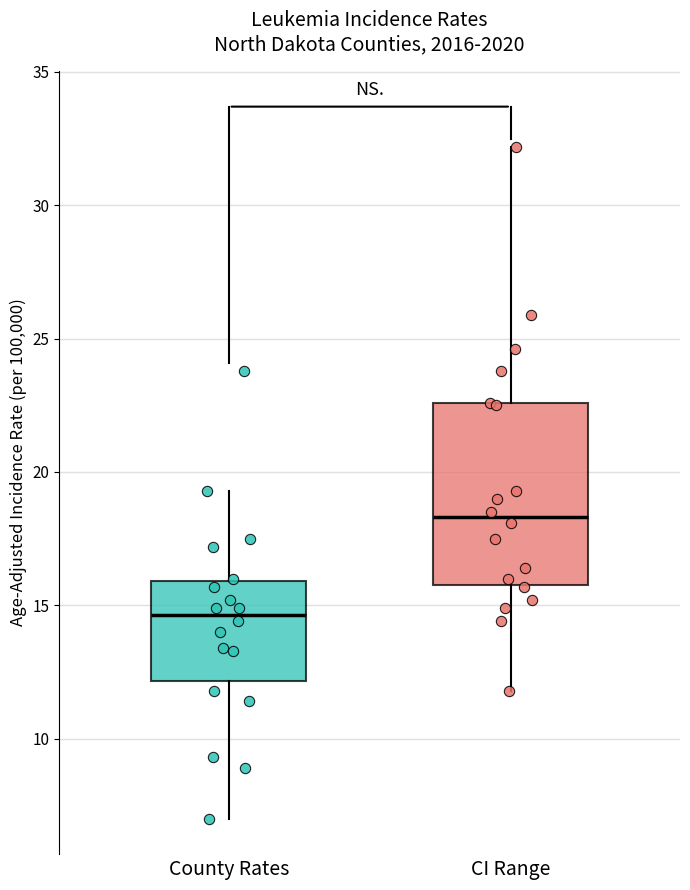

Which box's median line is the lowest?

County Rates